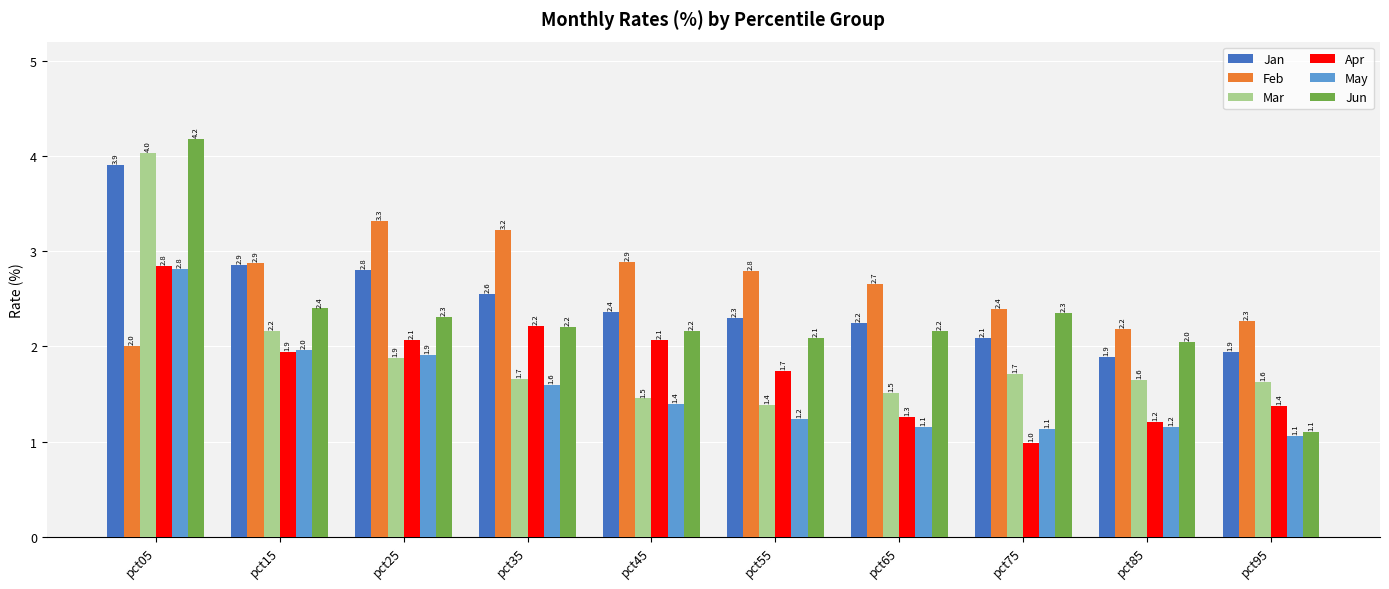

The value of Mar at pct95 is 2.6. True or false?

False